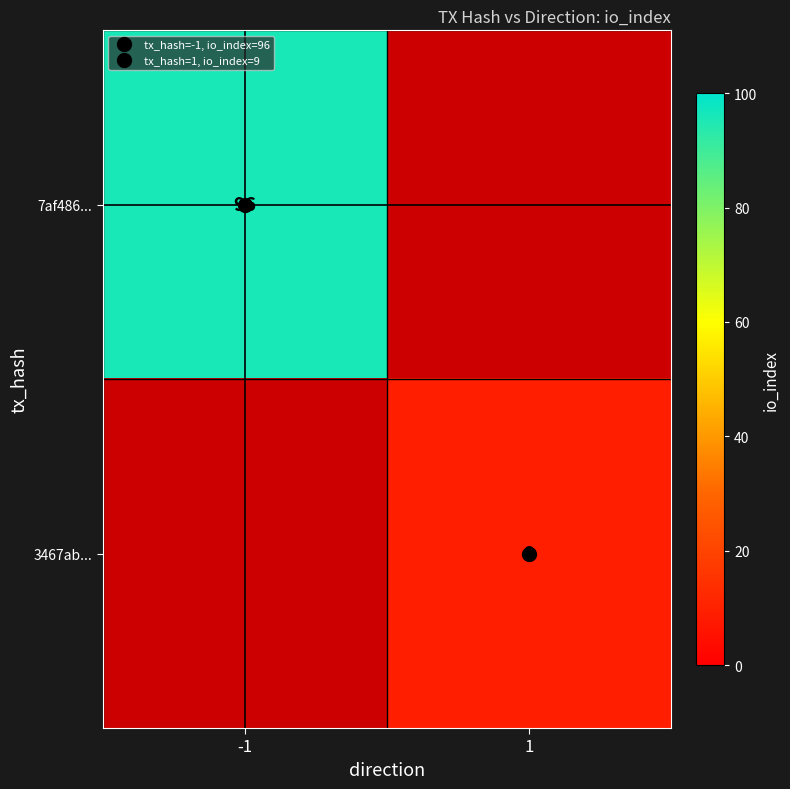

How many positive values does the 7af486... series have?

1